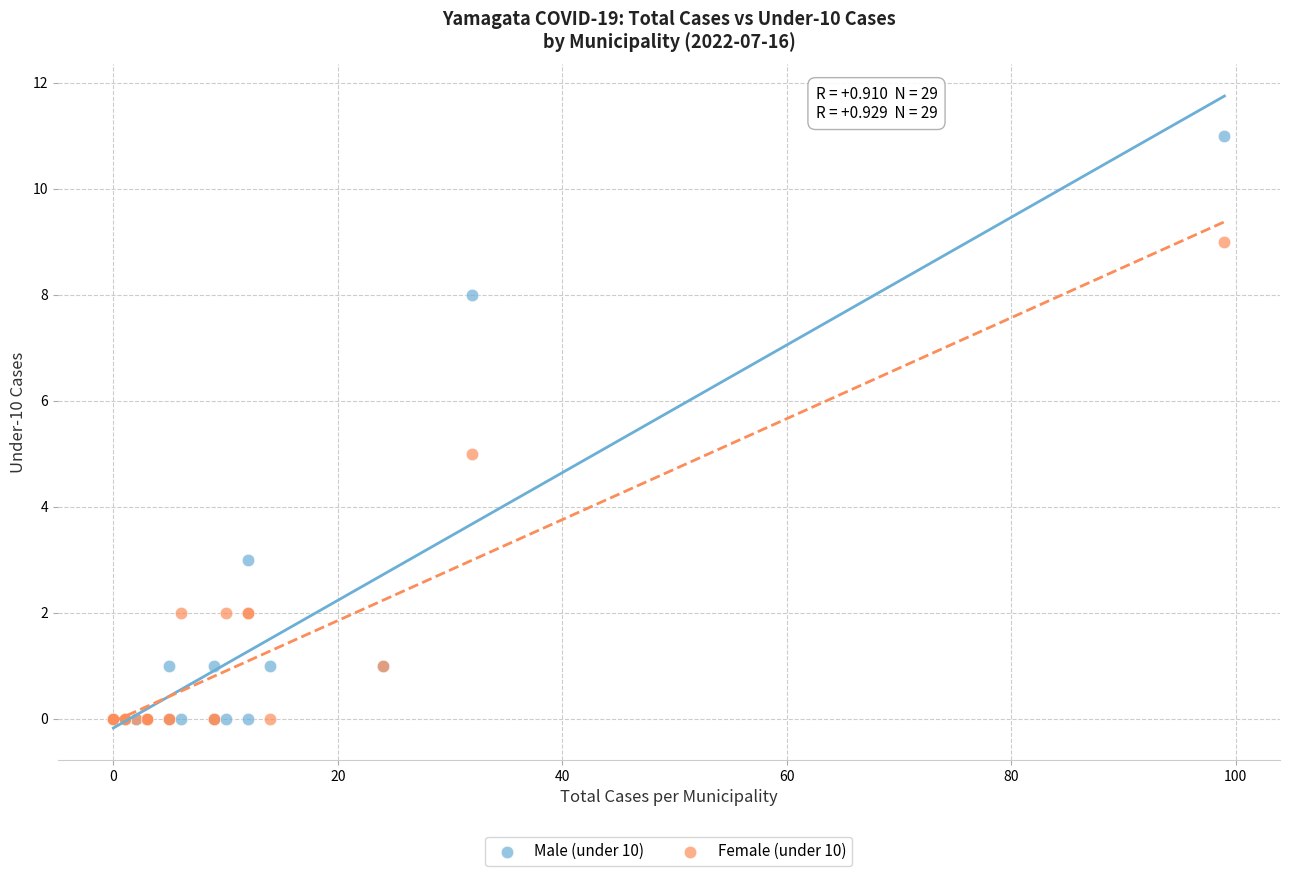

What are all the series names shown in the legend?

Male (under 10), Female (under 10)